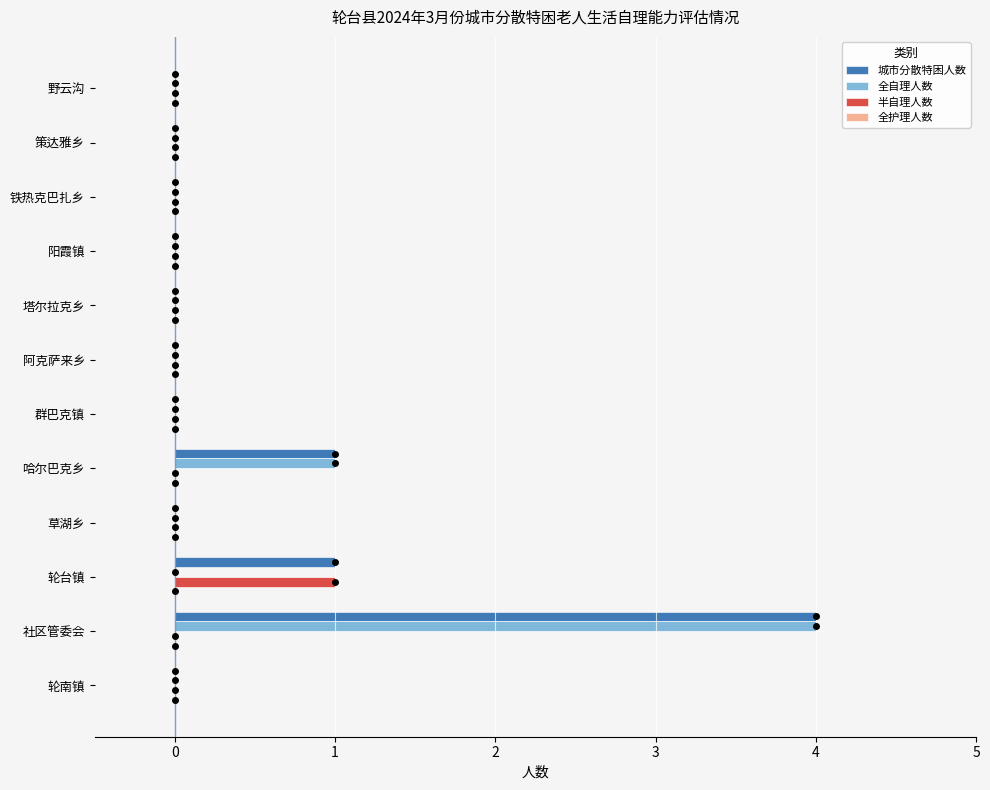

What is the sum of the 全自理人数 values at 草湖乡 and 社区管委会?

4